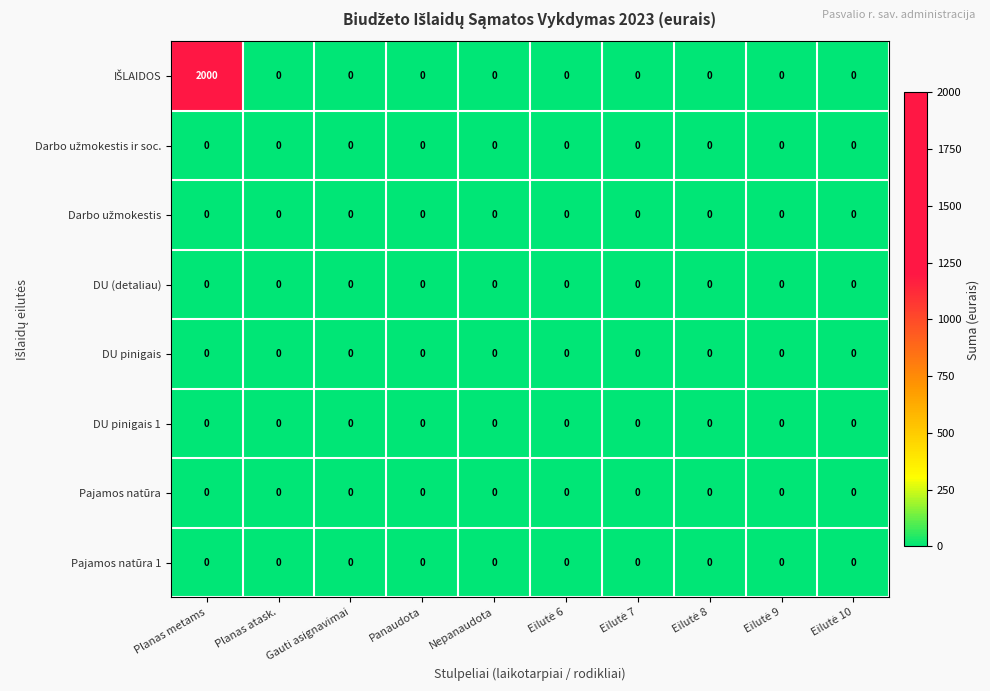

At which category is the sum across all series the highest?

Planas metams